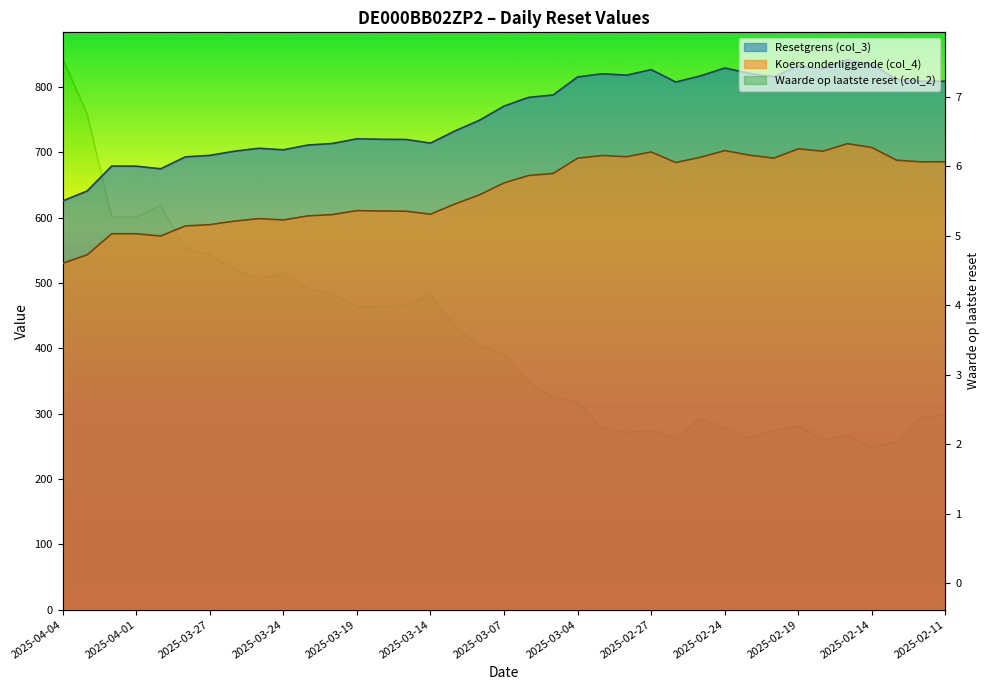

What position from the right is 2025-02-24?

10